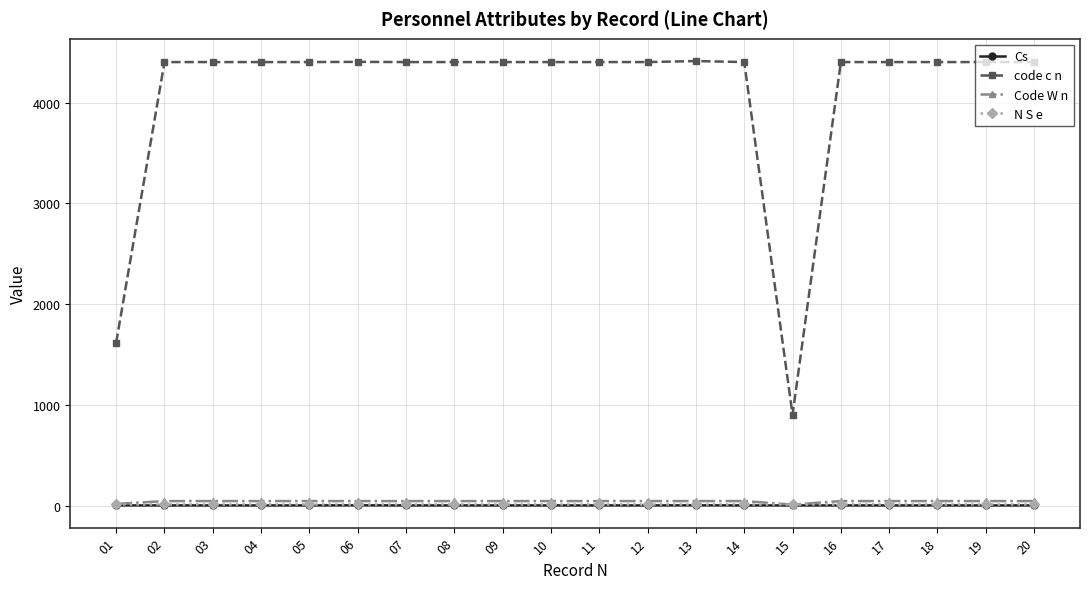

The value of code c n at 18 is 2833. True or false?

False